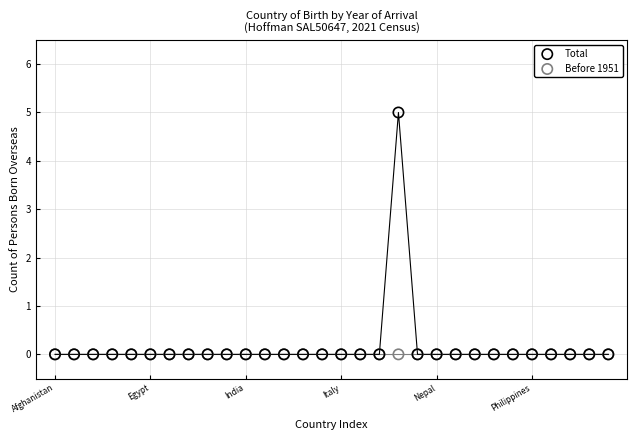

Which series contains the highest Y value?

Total